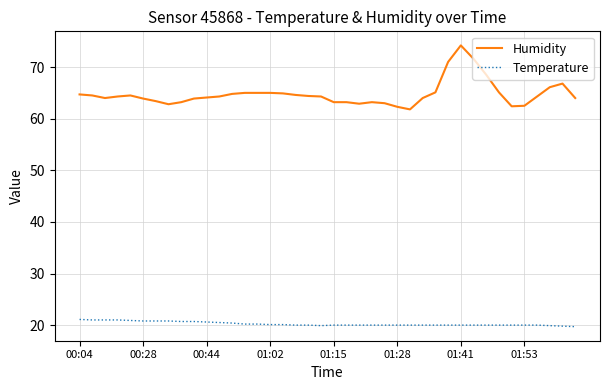

True or false: Temperature and Humidity cross at least once.

False